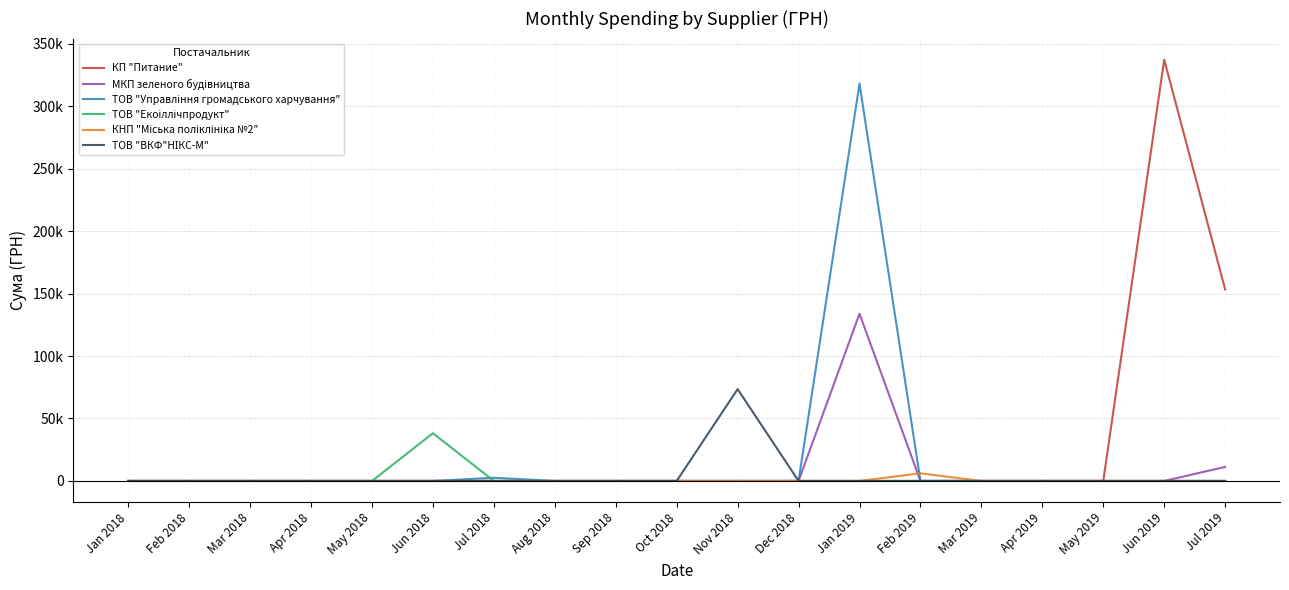

How many distinct data groups are displayed?

6